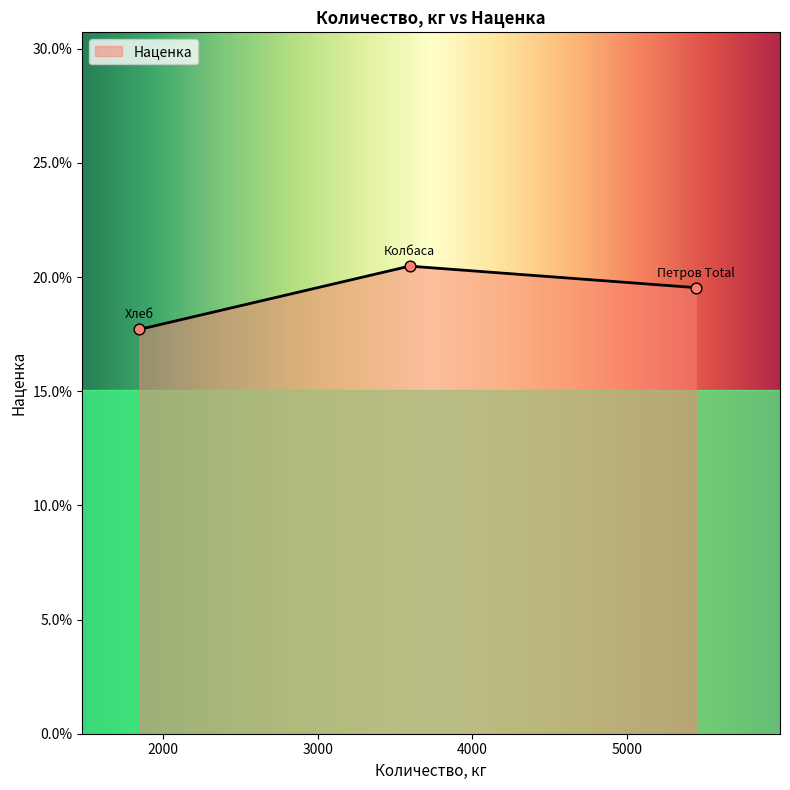

Which has a higher value, Колбаса or Хлеб?

Колбаса